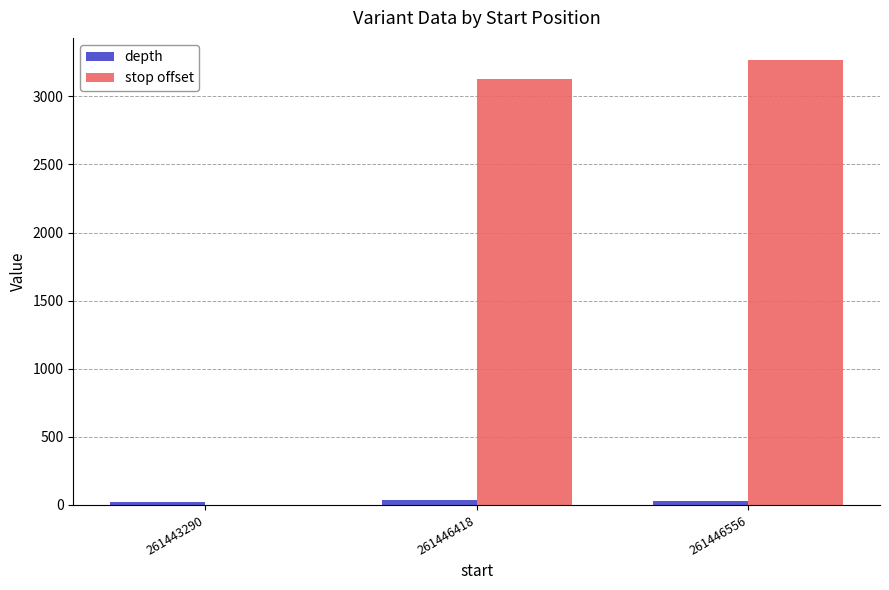

What is the greatest value displayed?

3266